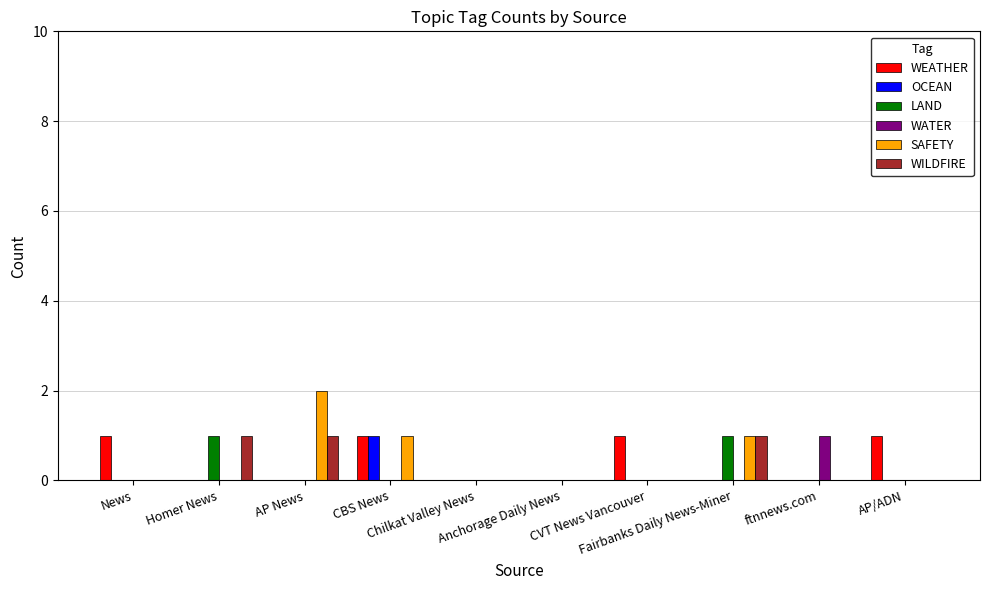

What is the sum of all WILDFIRE values?

3